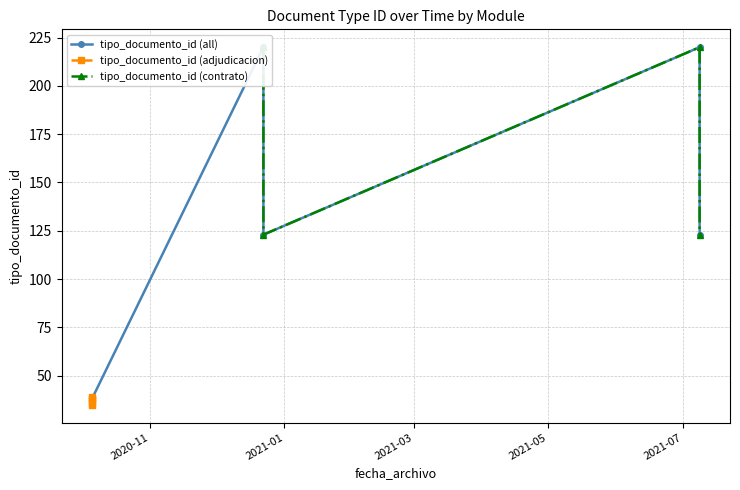

What is the label of the 2nd point from the left?

2021-01